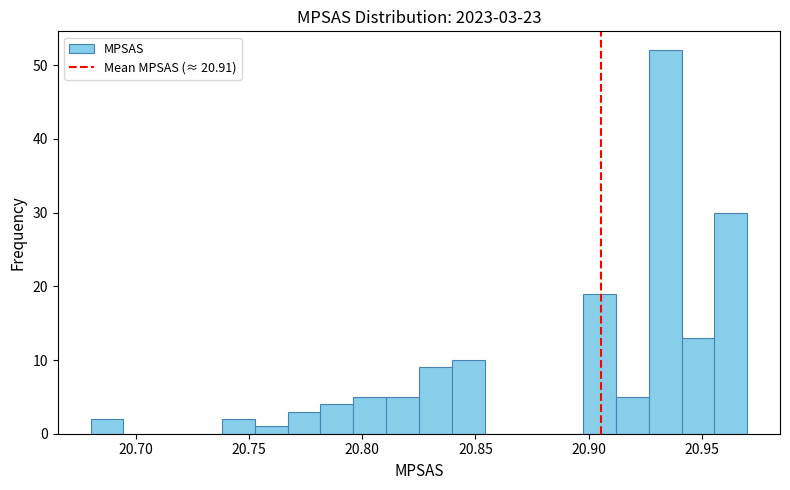

Read against the x-axis, roughly where is the centre of the tallest bar?

20.935